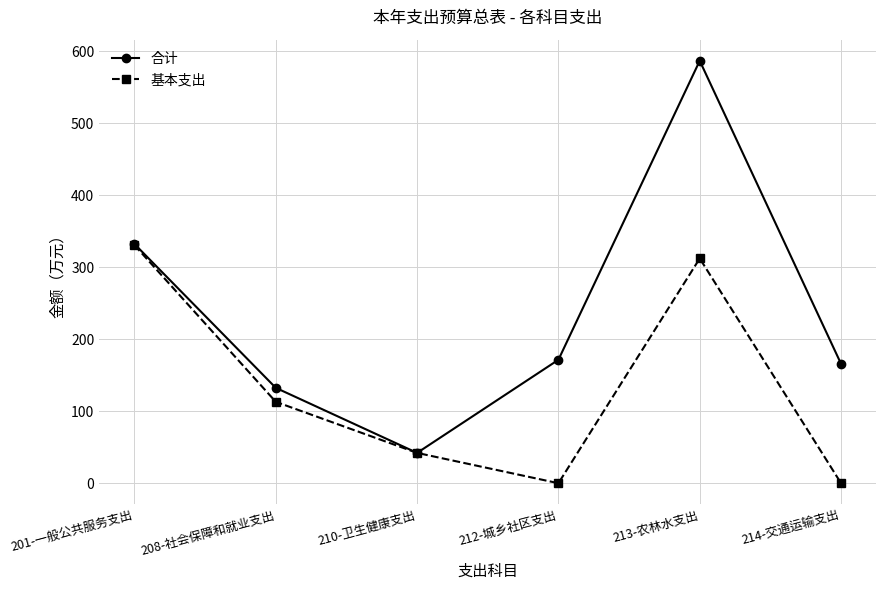

Where is 合计 nearest to the value 314?

201-一般公共服务支出